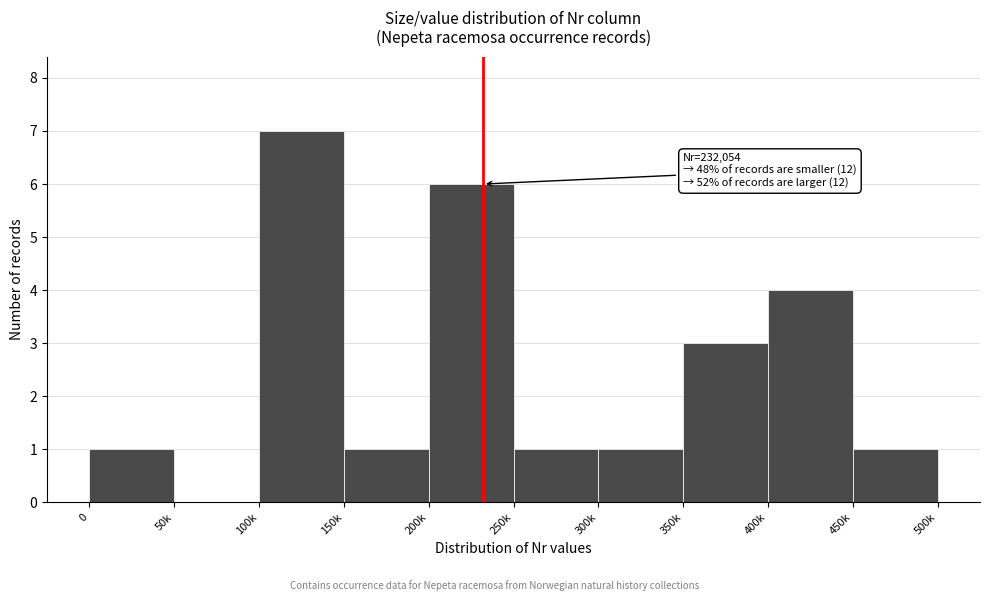

Reading left to right, what are all the values shown in this chart?

0=1	50k=0	100k=7	150k=1	200k=6	250k=1	300k=1	350k=3	400k=4	450k=1